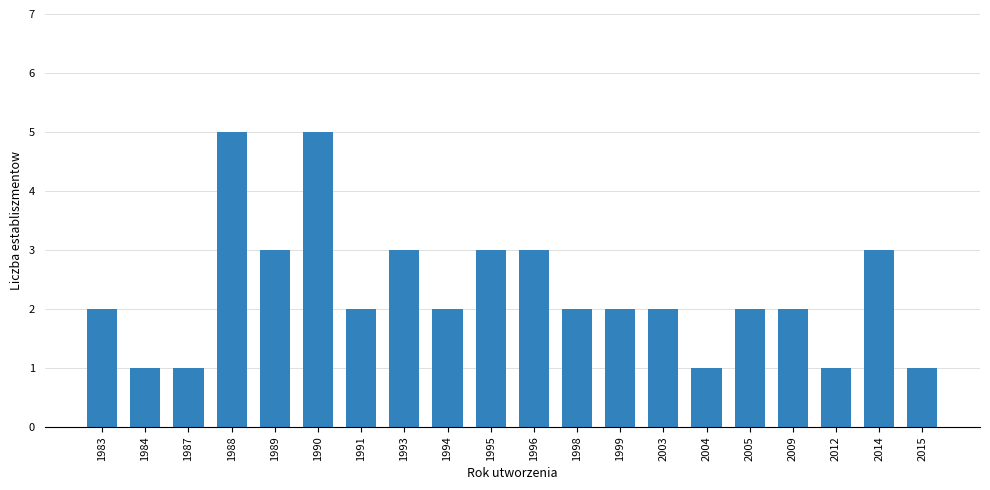

Reading left to right, extract all data points from this chart.

1983=2	1984=1	1987=1	1988=5	1989=3	1990=5	1991=2	1993=3	1994=2	1995=3	1996=3	1998=2	1999=2	2003=2	2004=1	2005=2	2009=2	2012=1	2014=3	2015=1